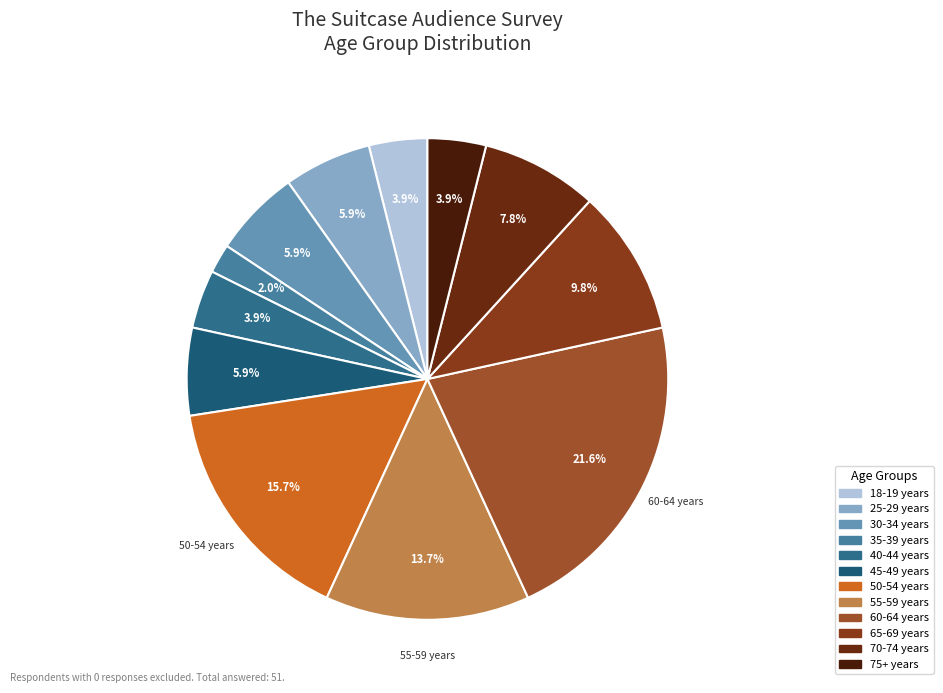

Does any single category account for the majority?

No